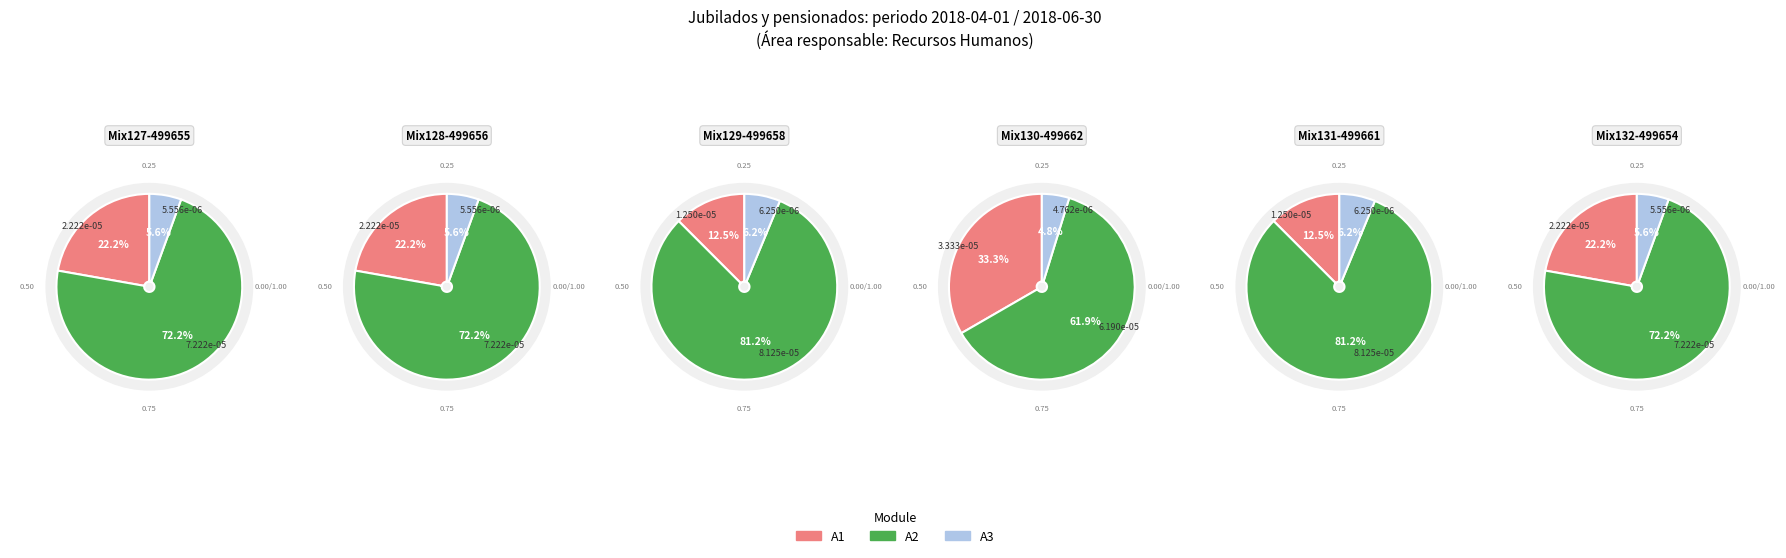

True or false: 499654 accounts for 17% of the total.

True